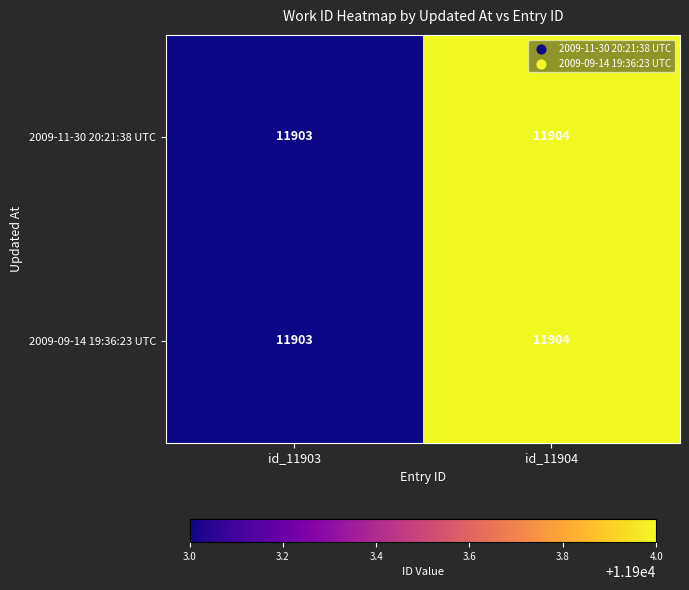

Reading right to left, transcribe all the data shown in this chart.

2009-11-30 20:21:38 UTC: 11904	11903
2009-09-14 19:36:23 UTC: 11904	11903